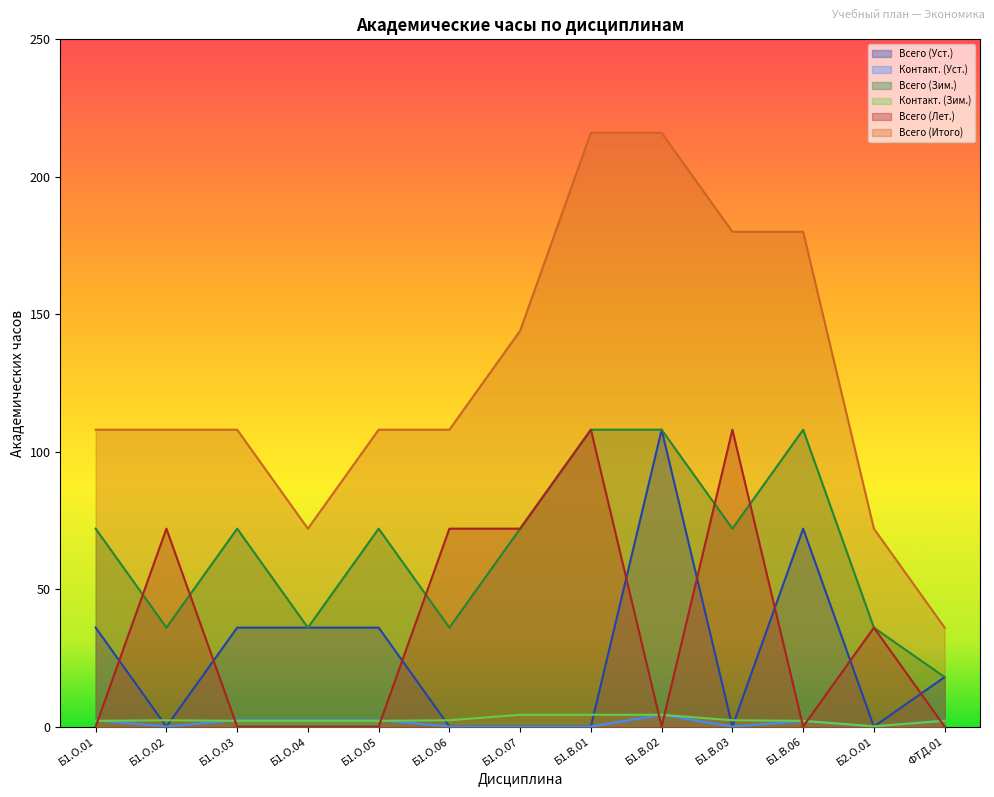

Count the number of categories in the chart.

13